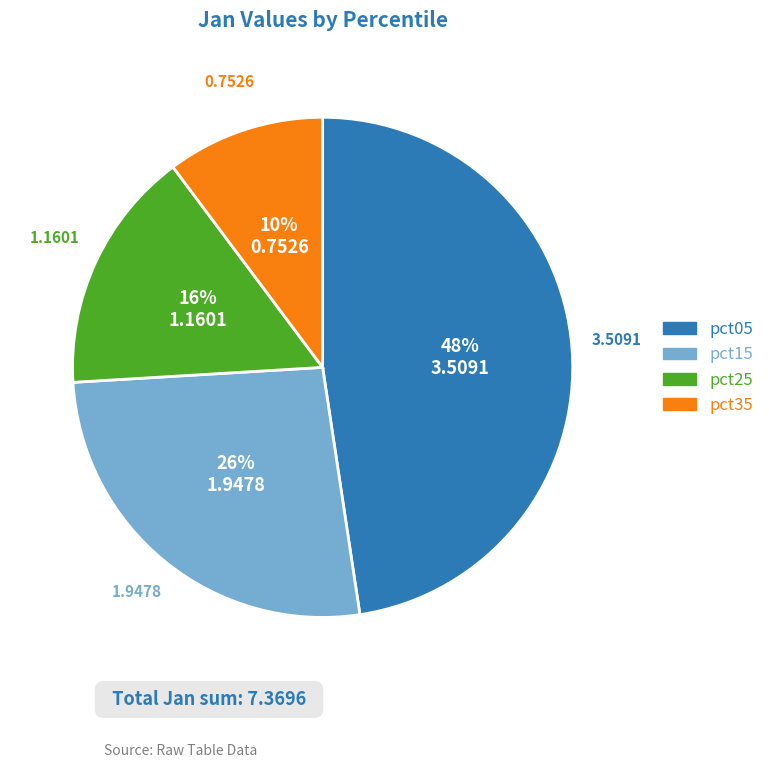

True or false: pct25 accounts for 4% of the total.

False